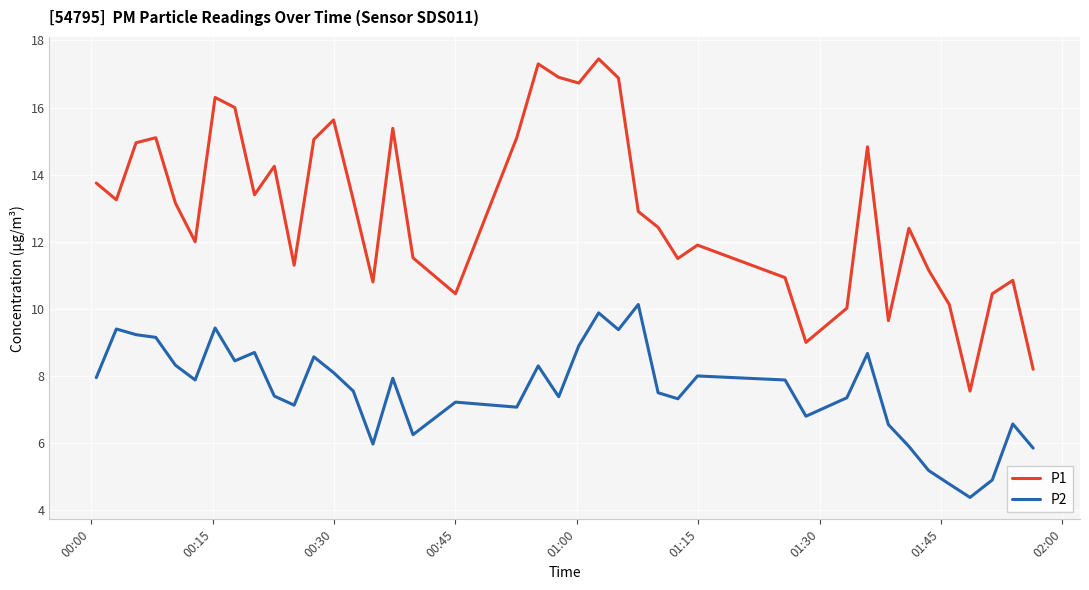

True or false: P2 and P1 cross at least once.

False